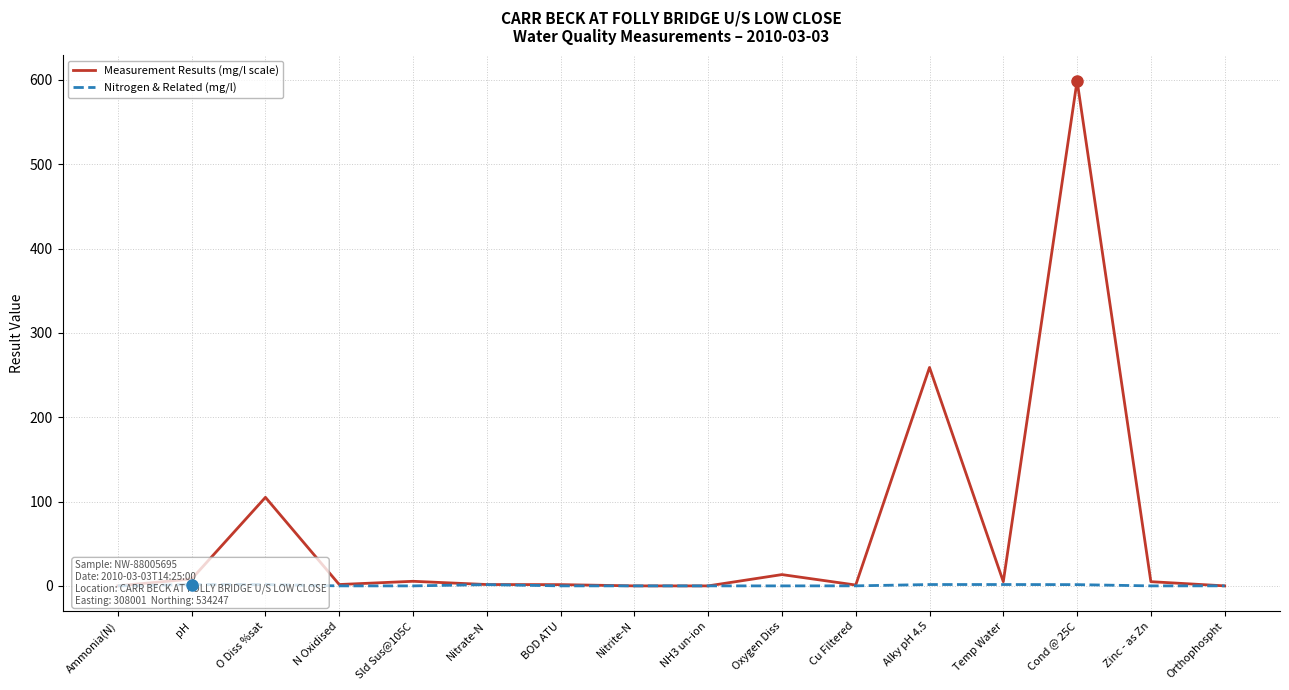

Which has a higher value, BOD ATU or Cu Filtered?

BOD ATU